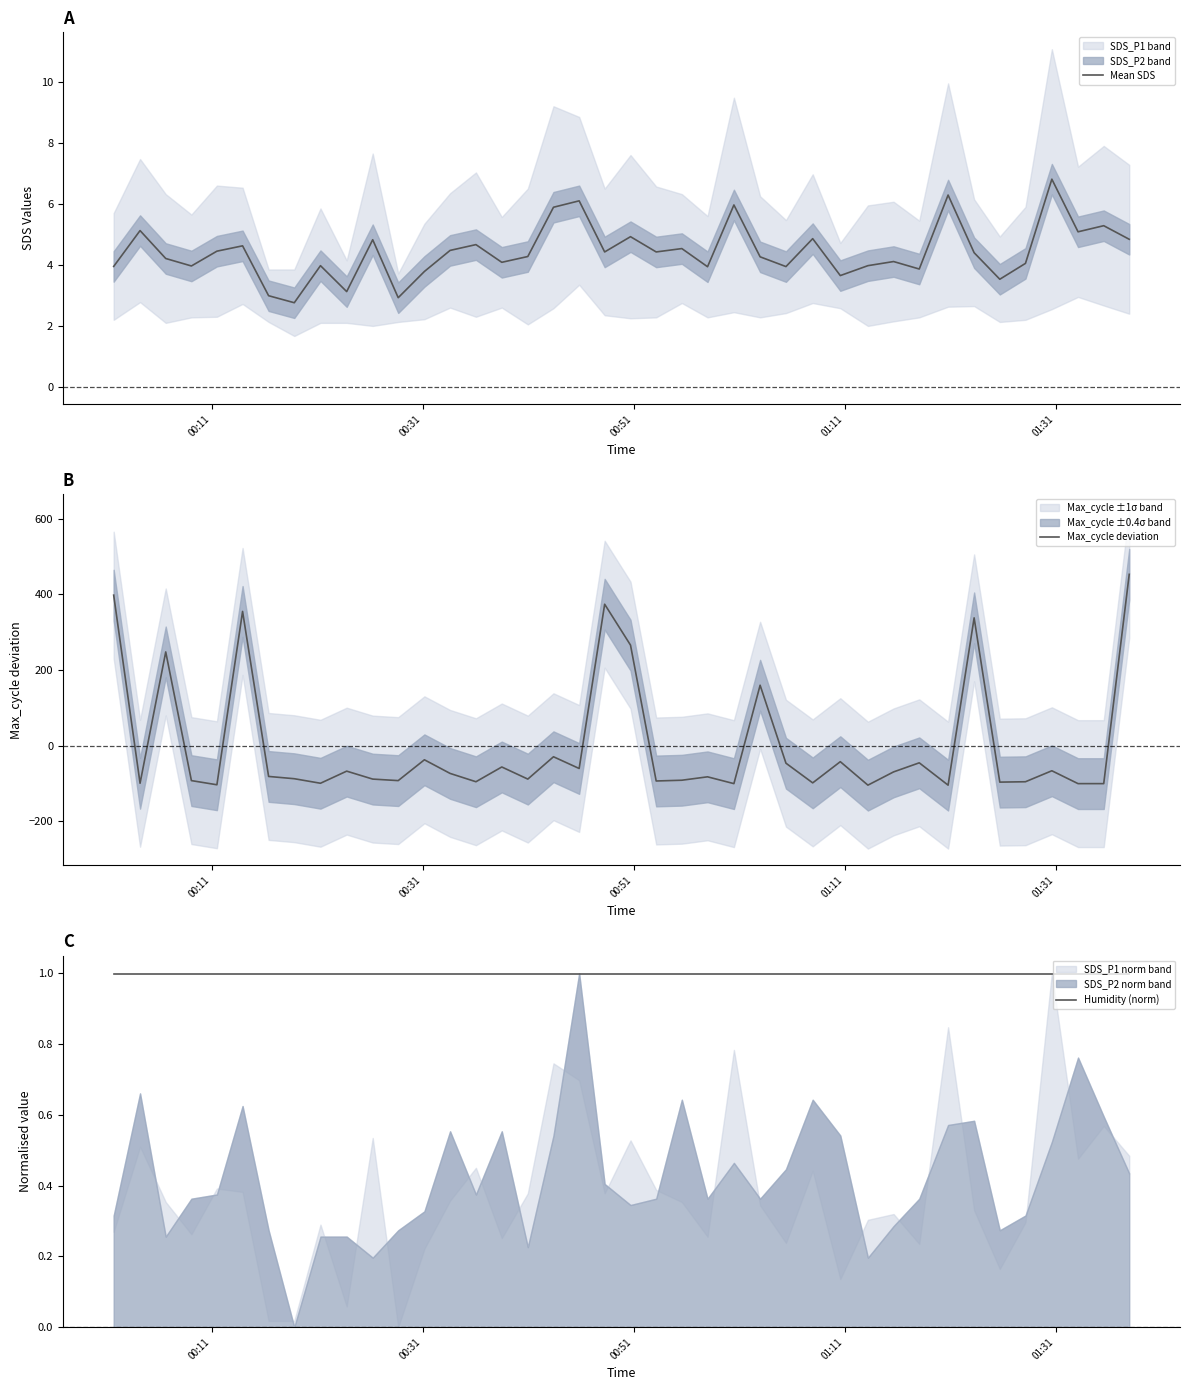

How many times do Humidity (norm) and Max_cycle deviation cross each other?

12